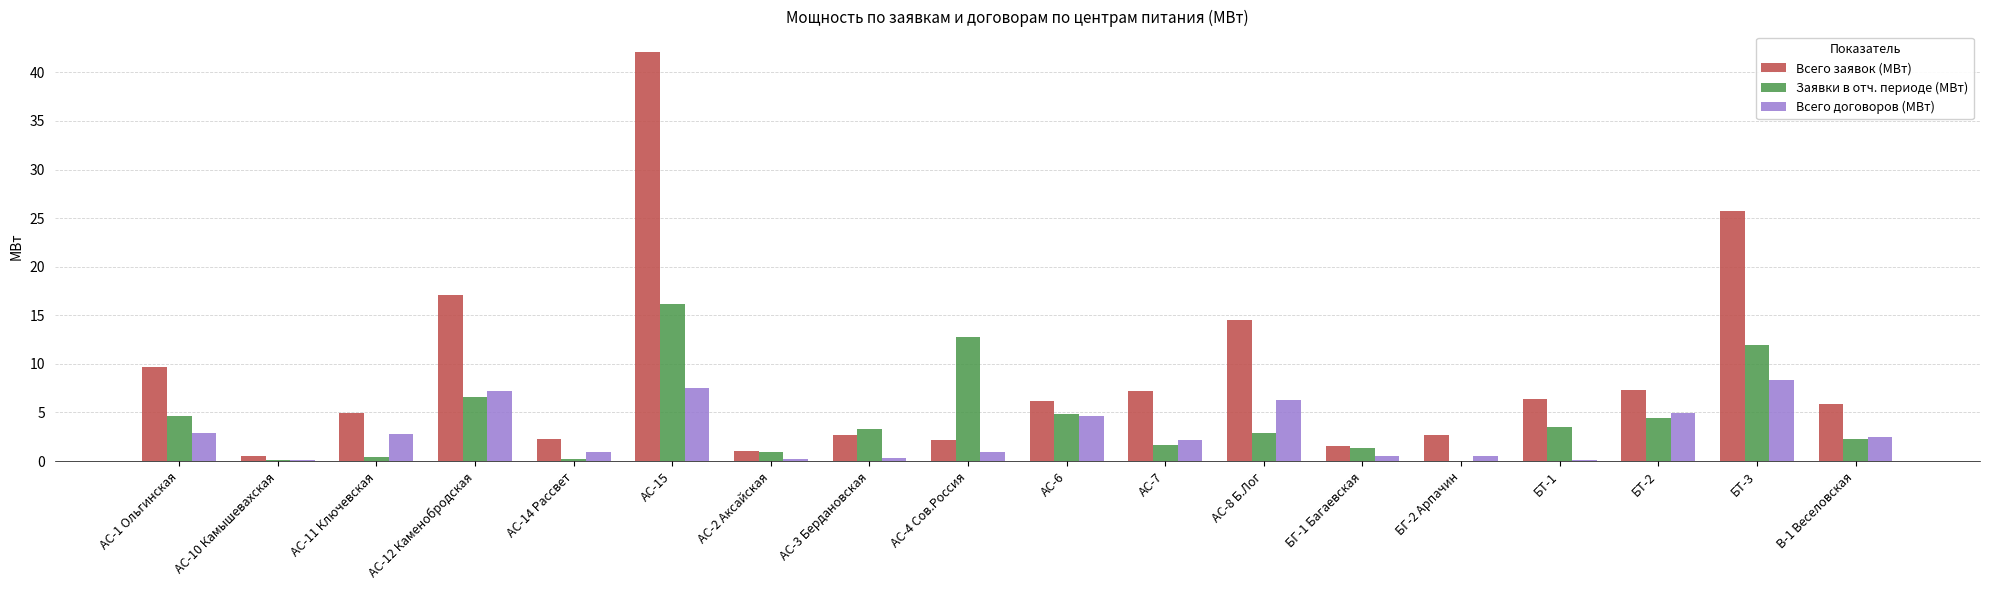

Which series has the largest total across all categories?

Всего заявок (МВт)